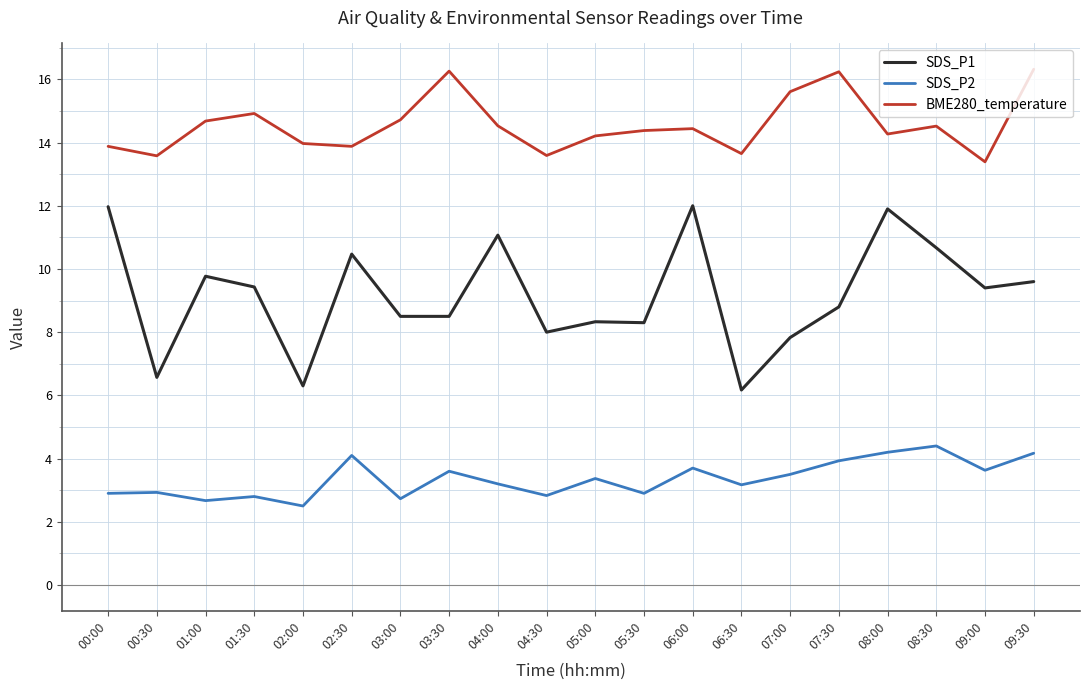

What is the difference between the SDS_P2 values at 09:30 and 03:30?

0.6